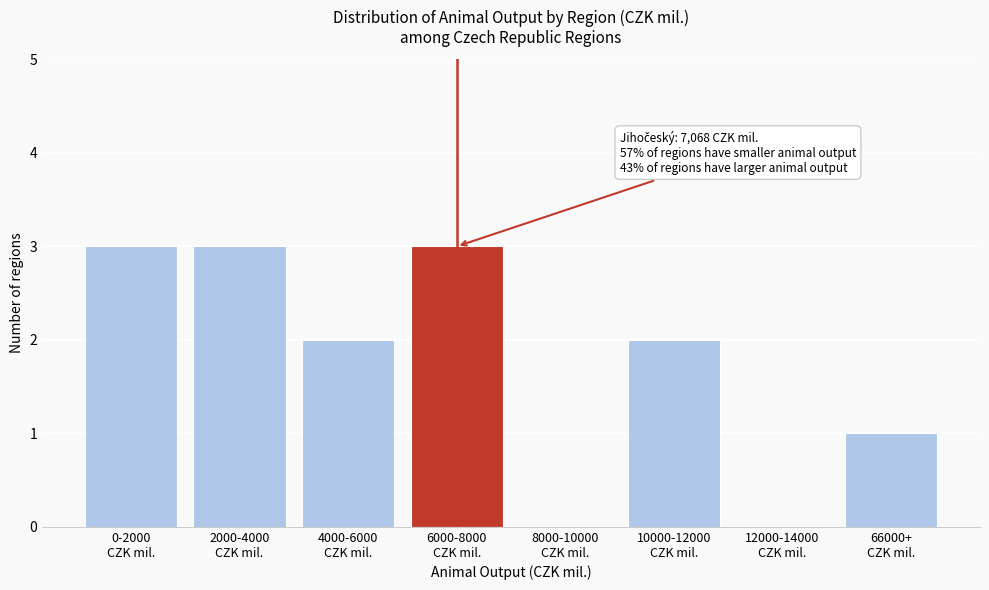

What is the maximum value shown in the chart?

3